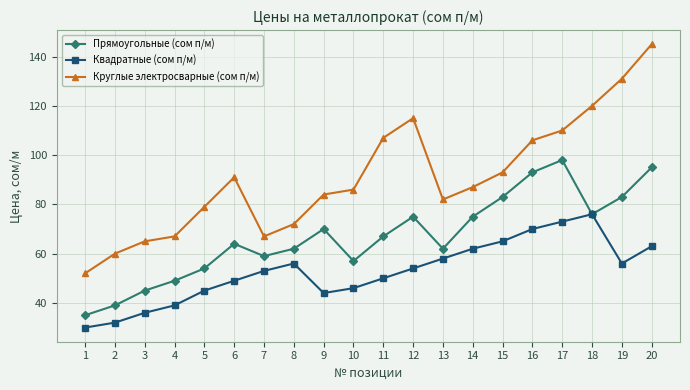

Which label corresponds to the smallest value in the chart?

1